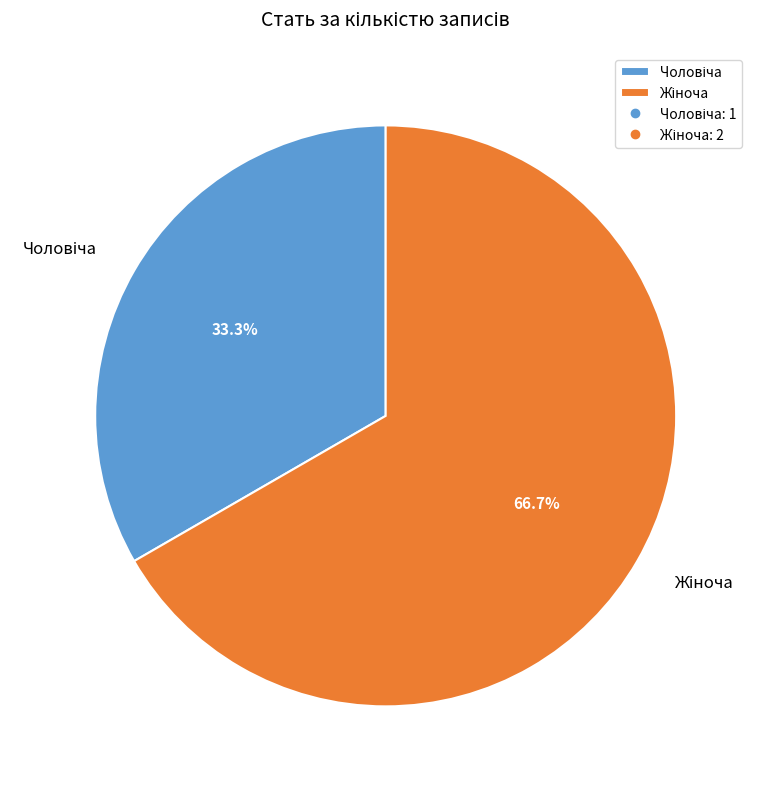

Is there any slice that represents more than half of the pie?

Yes